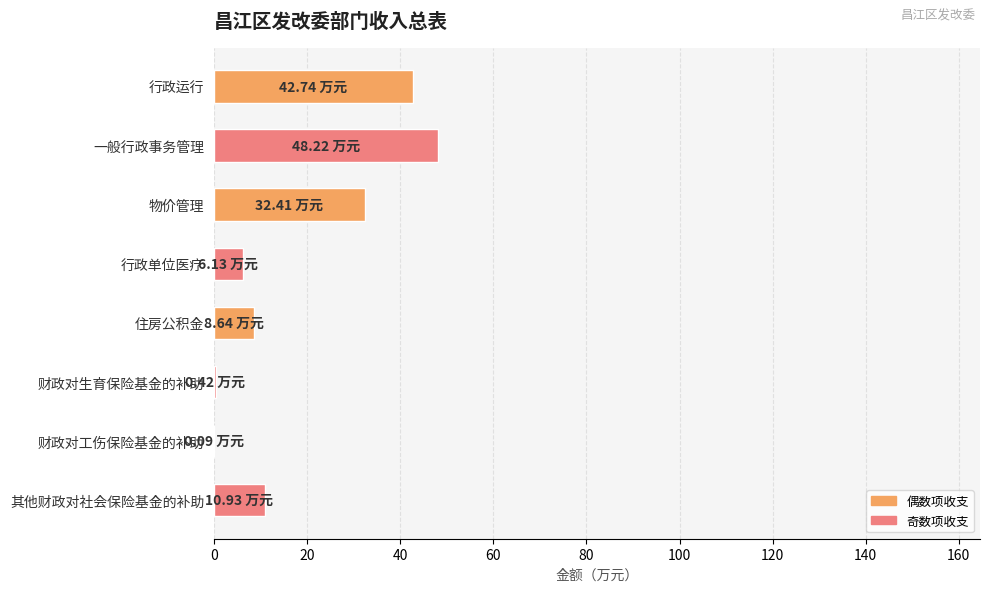

At which category does the chart reach its peak across all series?

一般行政事务管理